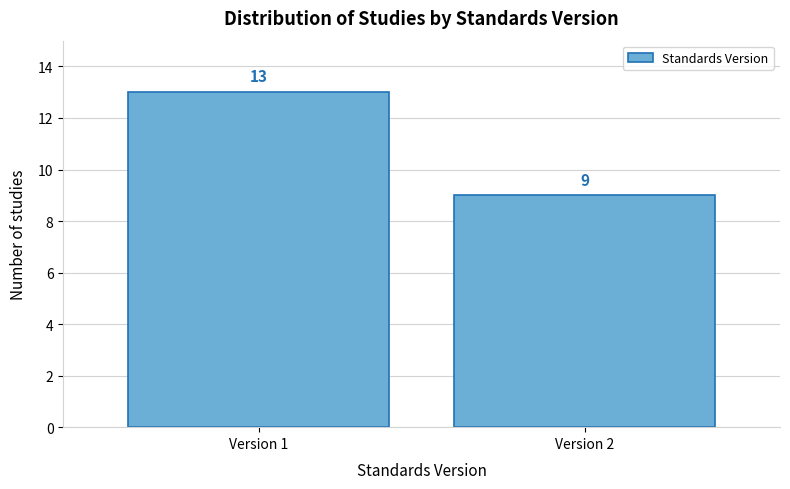

Reading right to left, transcribe all the data shown in this chart.

Version 2=9	Version 1=13